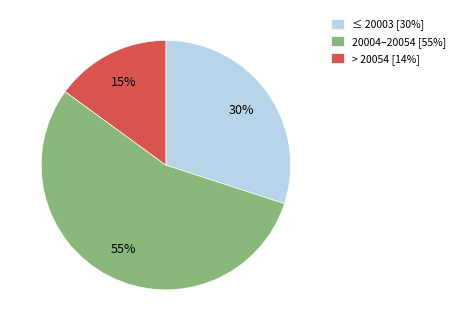

Between ≤ 20003 [30%] and 20004–20054 [55%], which is larger?

20004–20054 [55%]